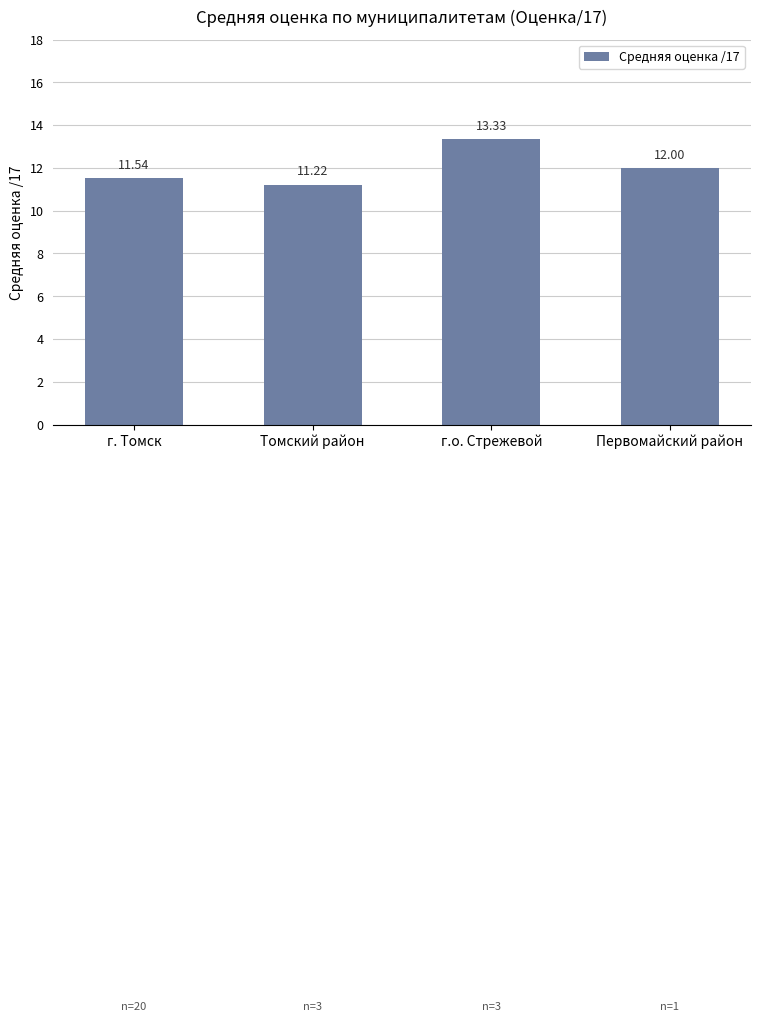

The chart shows a value of 13.3 at г.о. Стрежевой. True or false?

True